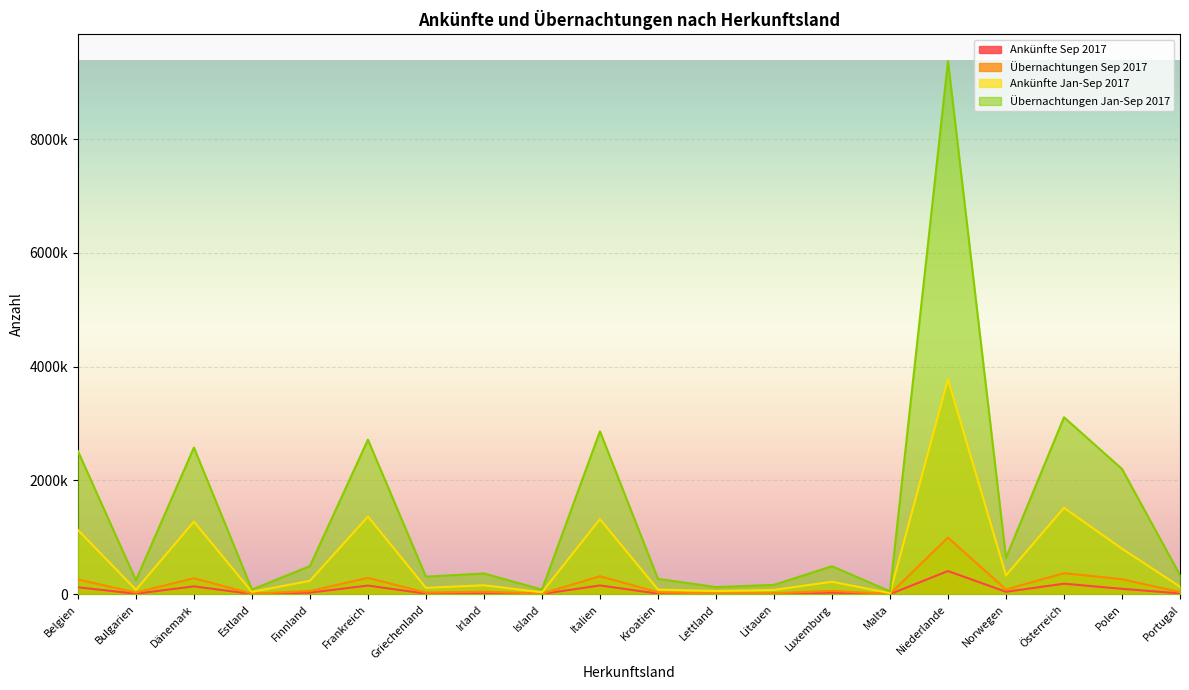

In Ankünfte Sep 2017, how many points are lower than both neighbors (excluding endpoints)?

7